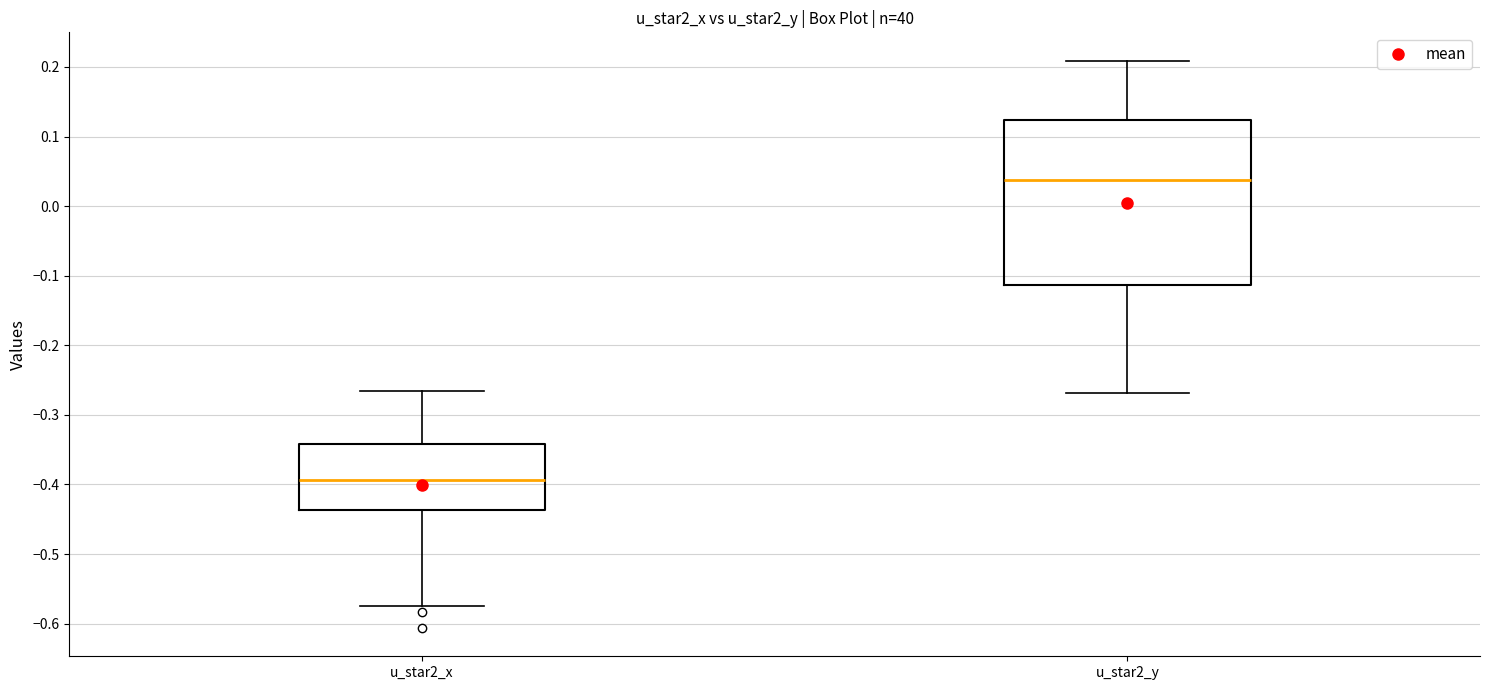

Where does the median line of the box for u_star2_x sit on the y-axis? The values are not printed on the chart, so give them approximately, as read against the axis.

-0.39